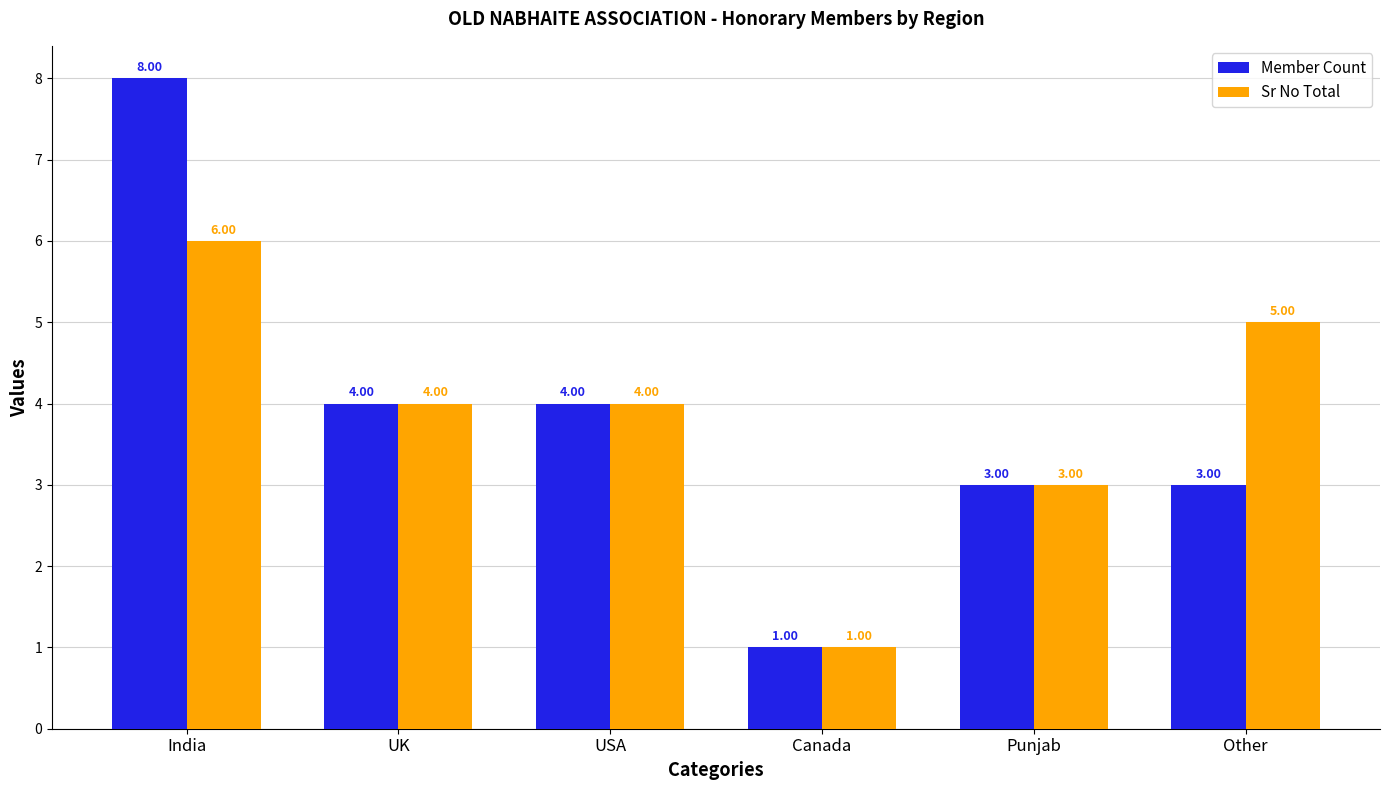

Is it true that Sr No Total equals 2 at USA?

False